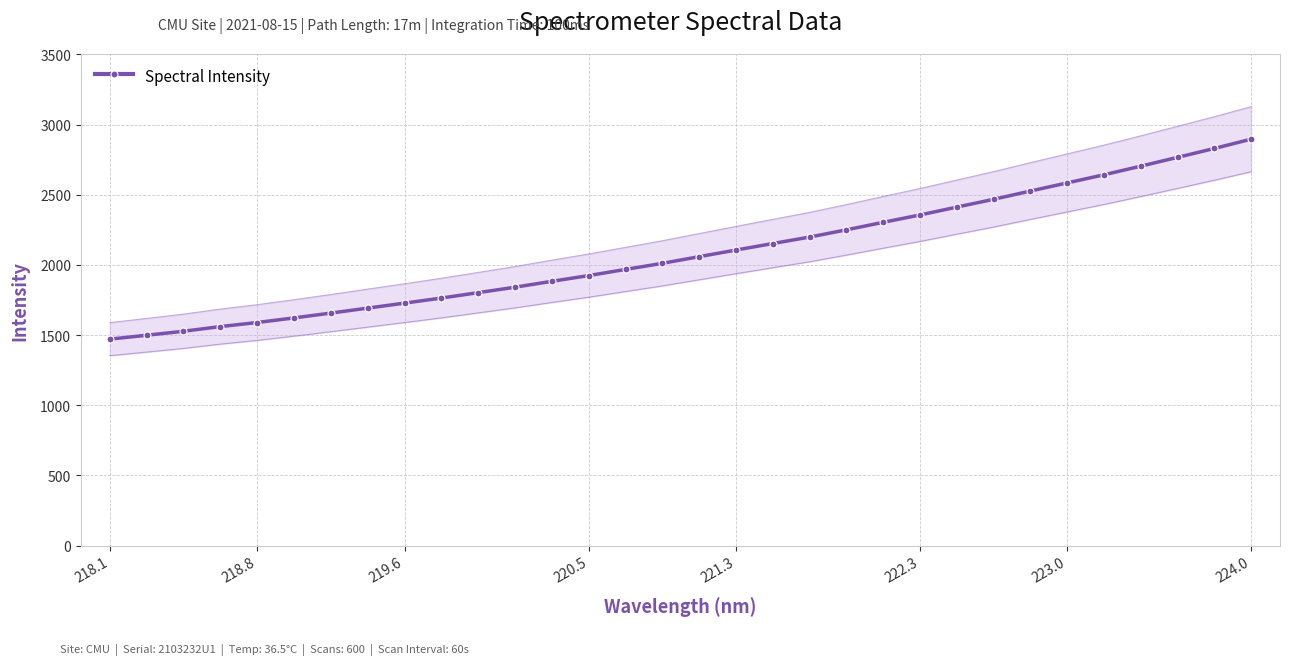

Which label corresponds to the smallest value in the chart?

218.1